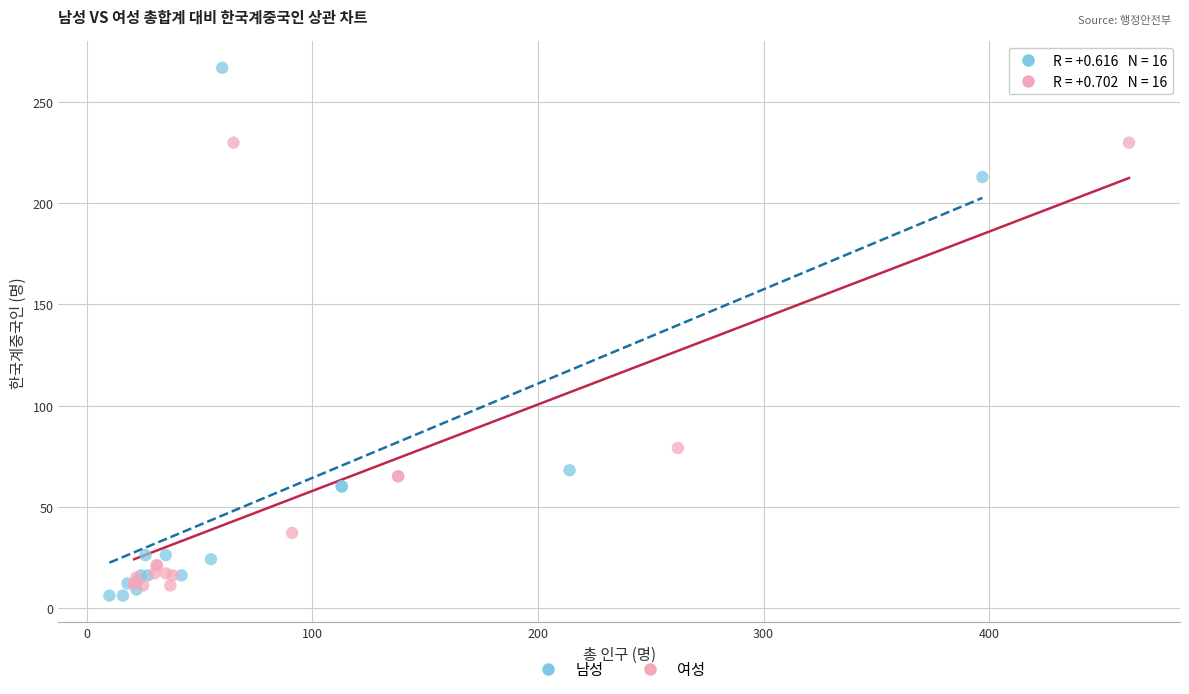

Which series reaches the maximum Y coordinate?

남성